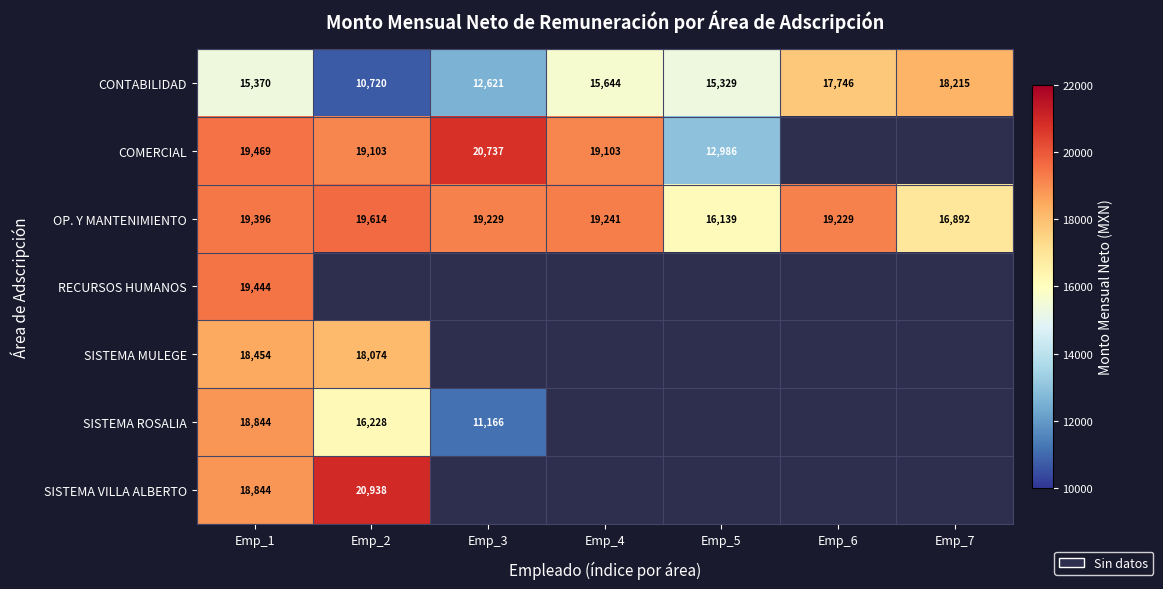

The OP. Y MANTENIMIENTO series shows 6635.7 at Emp_3. True or false?

False